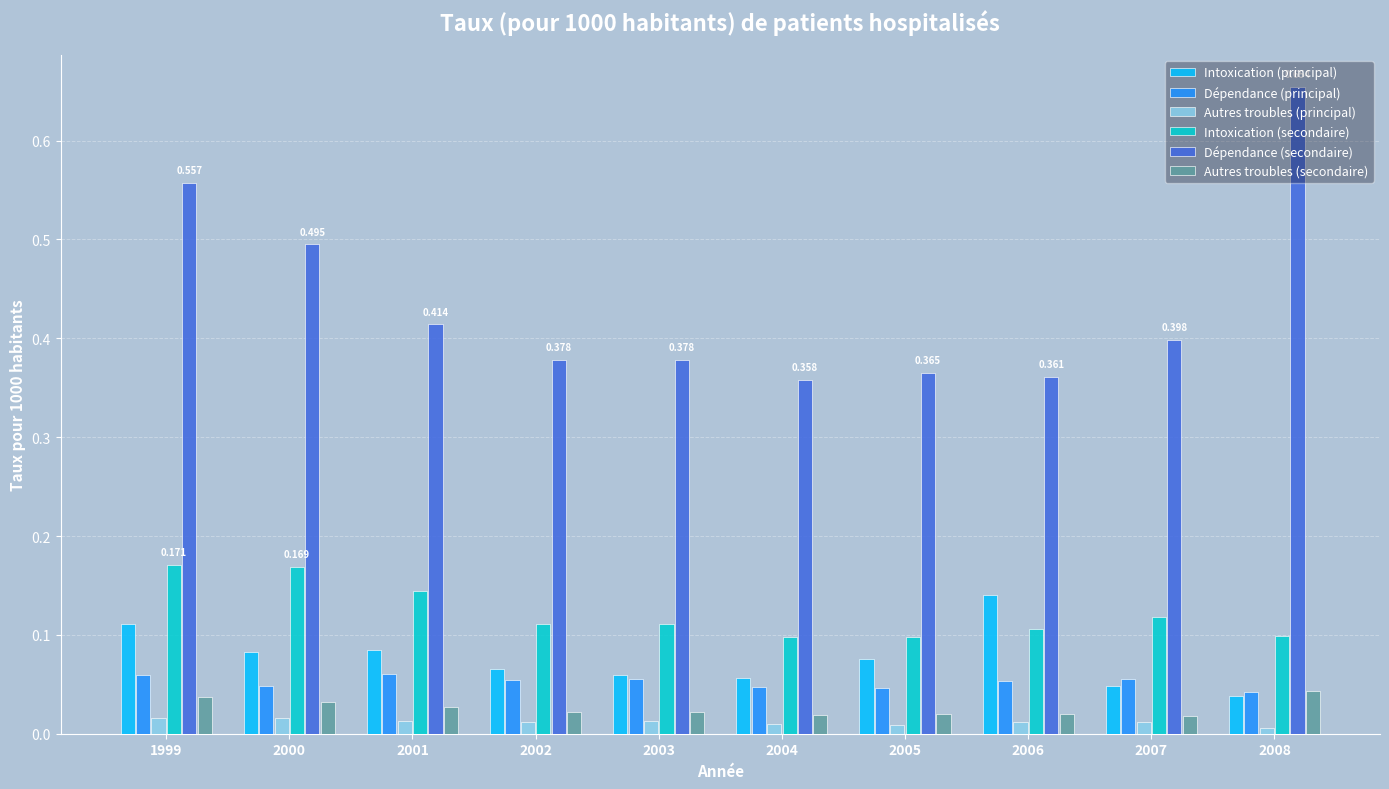

At which category is the sum across all series the highest?

1999